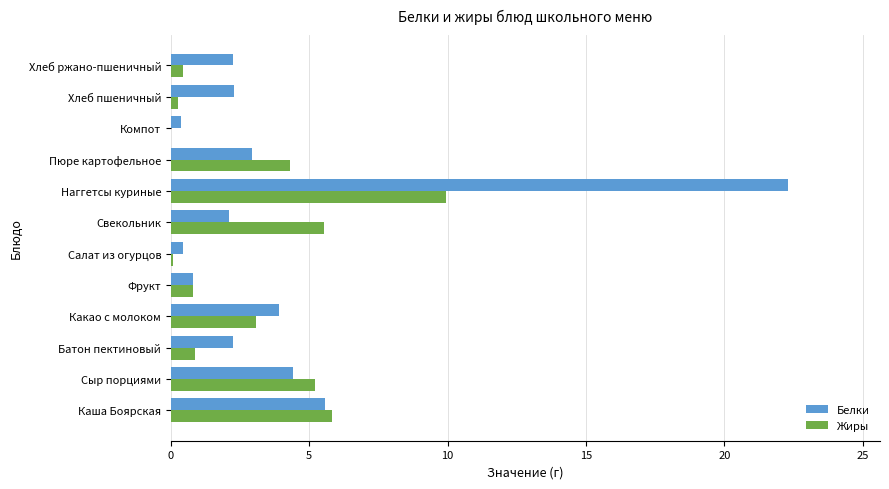

How many data points does each series have?

12